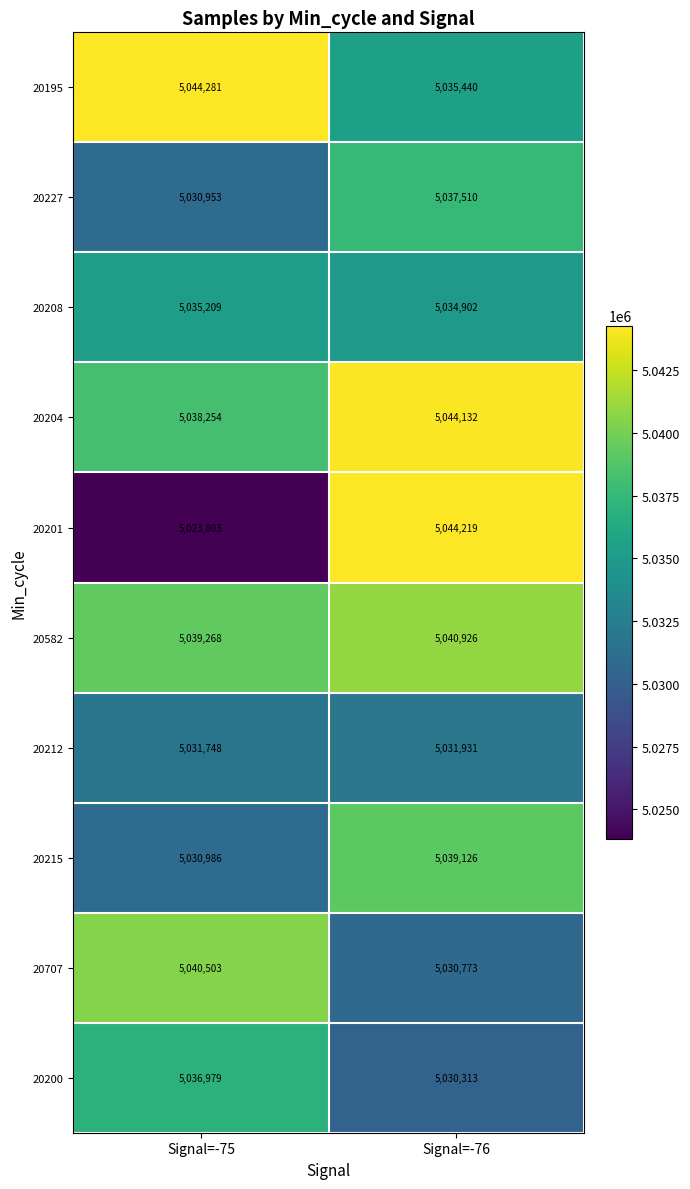

Count the number of categories in the chart.

2